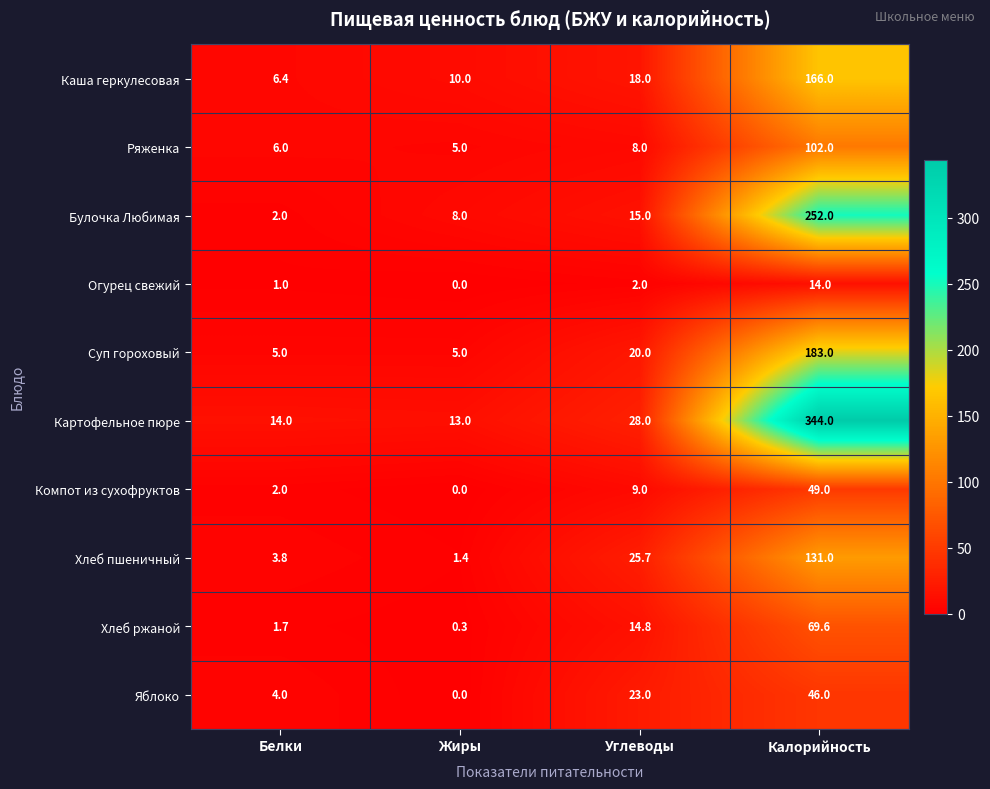

What is the approximate value of Картофельное пюре at Углеводы?

28.0